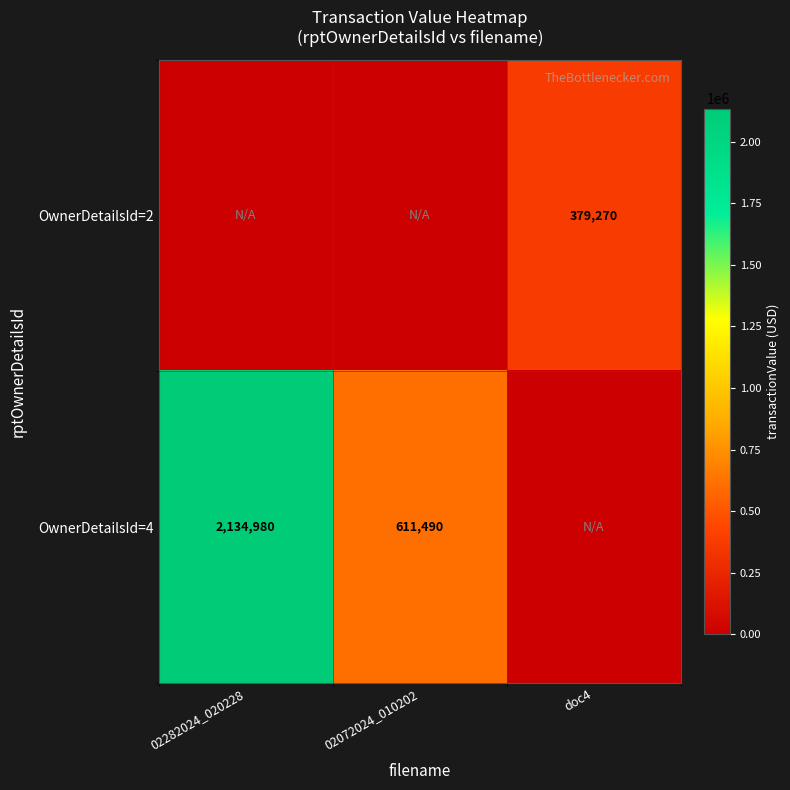

What is the spread (max minus min) of values at 02072024_010202?

611490